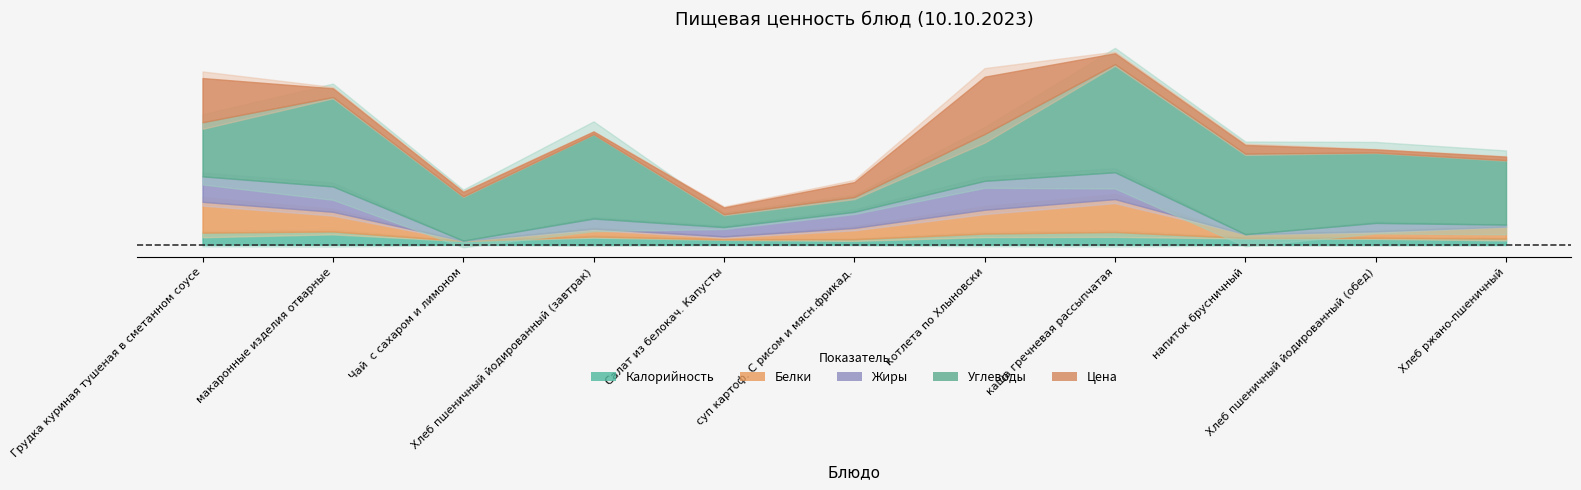

Does the chart have visible grid lines?

Yes